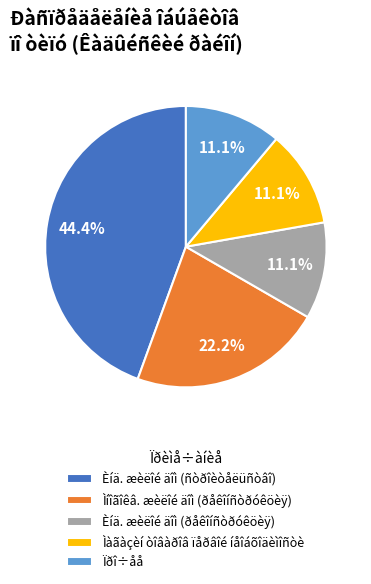

How many slices are in this pie chart?

5